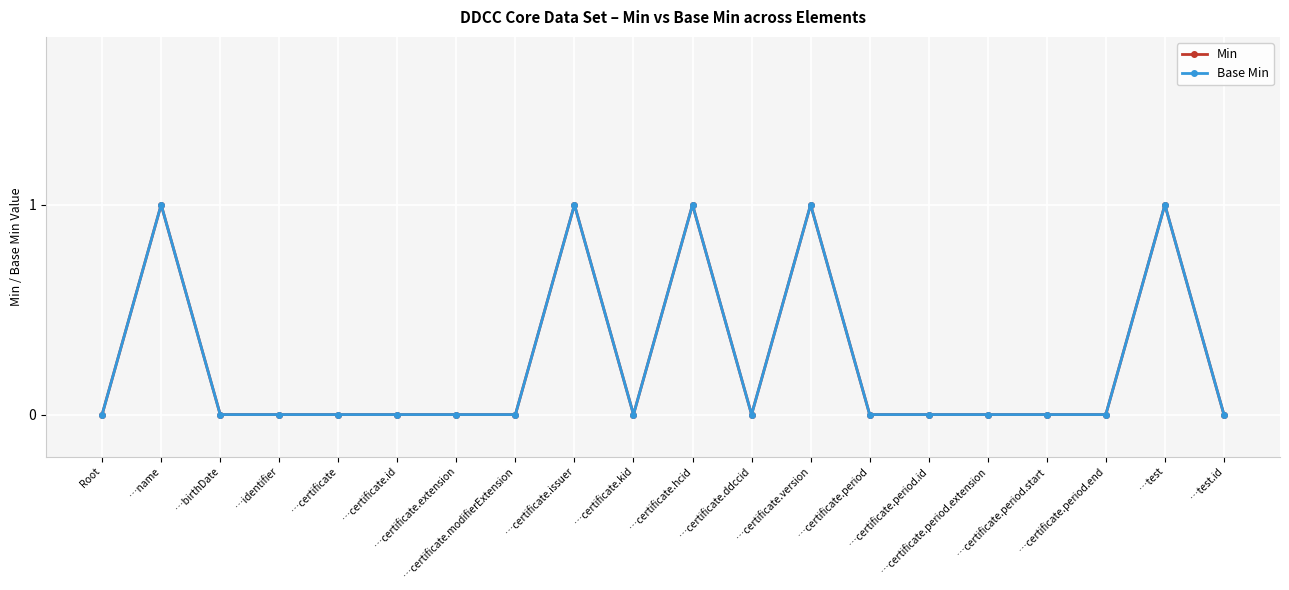

True or false: Base Min and Min cross at least once.

False